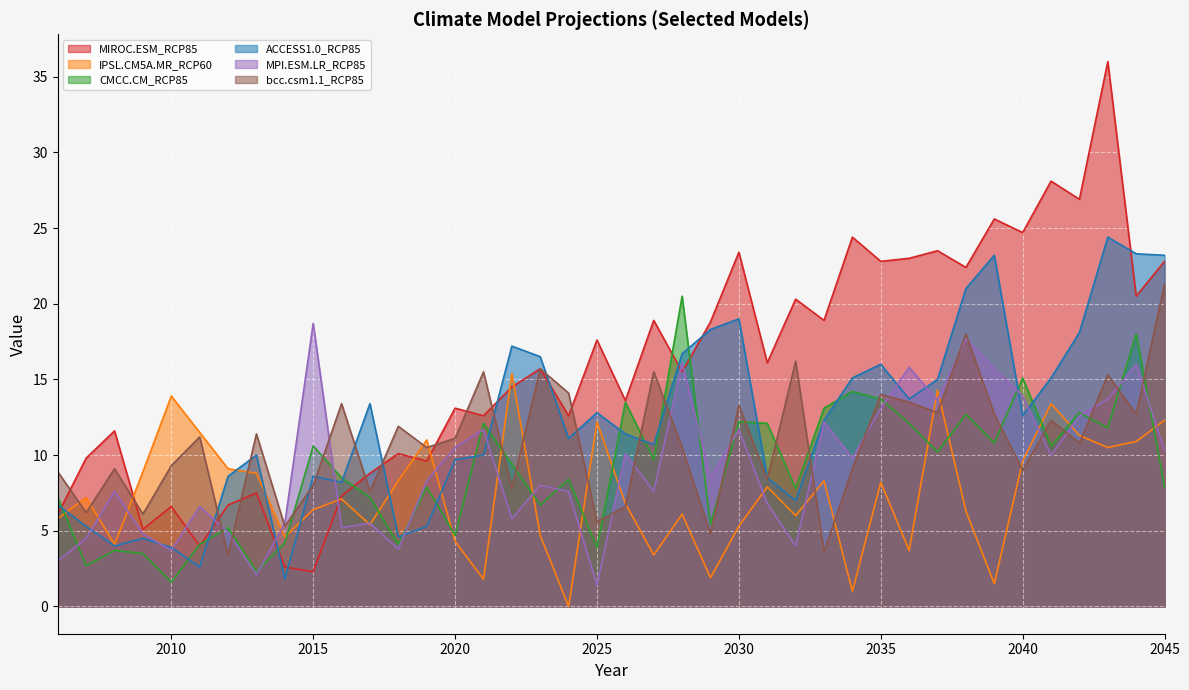

Reading left to right, what are all the values shown in this chart?

MIROC.ESM_RCP85: 6.1	9.8	11.6	5.1	6.6	4.0	6.7	7.5	2.6	2.3	7.3	8.8	10.1	9.6	13.1	12.6	14.5	15.7	12.6	17.6	13.6	18.9	15.5	18.8	23.4	16.1	20.3	18.9	24.4	22.8	23.0	23.5	22.4	25.6	24.7	28.1	26.9	36.0	20.5	22.8
IPSL.CM5A.MR_RCP60: 5.8	7.2	4.1	8.9	13.9	11.5	9.1	8.8	4.6	6.4	7.1	5.4	8.3	11.0	4.3	1.8	15.4	4.7	0.0	12.2	6.8	3.4	6.1	1.9	5.3	7.9	6.0	8.3	1.0	8.2	3.7	14.3	6.3	1.5	9.6	13.4	11.3	10.5	10.9	12.3
CMCC.CM_RCP85: 7.2	2.7	3.7	3.5	1.6	4.1	5.2	2.3	4.2	10.6	8.5	7.2	4.1	7.9	4.7	12.1	9.4	6.7	8.4	3.9	13.5	9.7	20.5	5.4	12.2	12.1	7.8	13.1	14.2	13.7	12.1	10.2	12.7	10.8	15.1	10.6	12.8	11.8	18.0	7.9
ACCESS1.0_RCP85: 6.7	5.3	4.0	4.5	3.9	2.6	8.6	10.0	1.8	8.6	8.2	13.4	4.6	5.3	9.7	10.0	17.2	16.5	11.1	12.8	11.4	10.7	16.7	18.3	19.0	8.5	7.0	12.3	15.1	16.0	13.7	15.0	21.0	23.2	12.6	15.1	18.1	24.4	23.3	23.2
MPI.ESM.LR_RCP85: 3.0	4.5	7.6	4.8	3.7	6.6	4.9	2.1	5.5	18.7	5.2	5.5	3.8	8.3	10.5	11.7	5.8	8.0	7.6	1.4	10.1	7.6	16.1	8.5	11.7	6.8	4.0	12.2	9.8	13.1	15.8	13.6	17.7	15.7	13.9	10.0	12.6	13.7	16.0	10.3
bcc.csm1.1_RCP85: 8.9	6.2	9.1	6.1	9.3	11.2	3.4	11.4	5.3	8.0	13.4	7.6	11.9	10.5	11.1	15.5	7.8	15.7	14.1	5.6	6.6	15.5	10.5	4.8	13.3	8.4	16.2	3.6	9.1	14.0	13.5	12.8	18.0	12.7	9.0	12.3	10.8	15.3	12.7	21.3